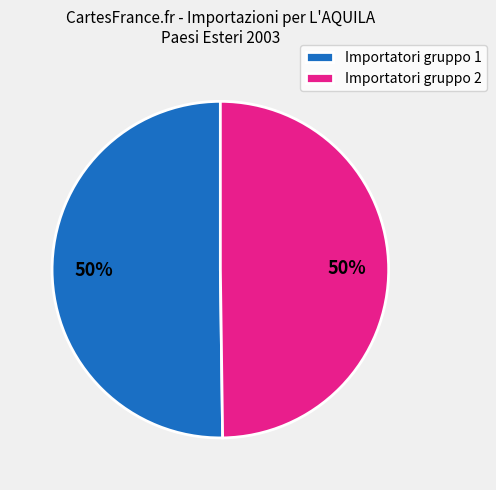

Do Importatori gruppo 2 and Importatori gruppo 1 together represent more than half of the pie?

Yes